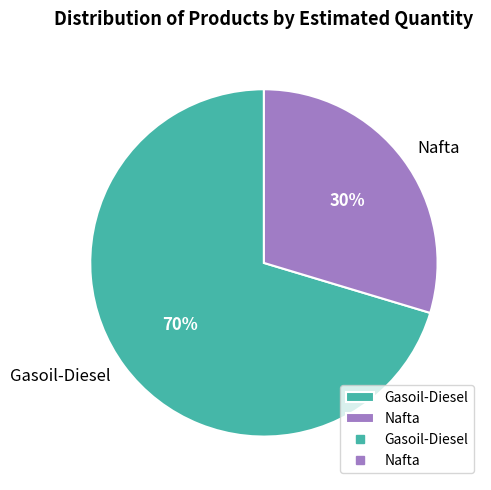

To the nearest percent, what is the average slice percentage?

50%